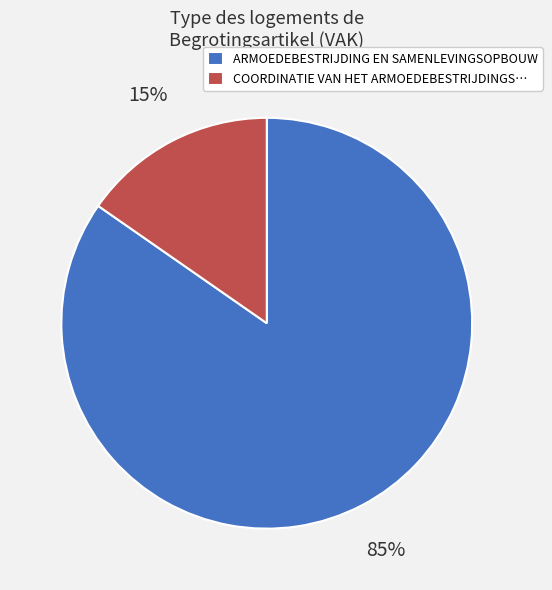

Rank the categories by value from lowest to highest.

COORDINATIE VAN HET ARMOEDEBESTRIJDINGS…, ARMOEDEBESTRIJDING EN SAMENLEVINGSOPBOUW